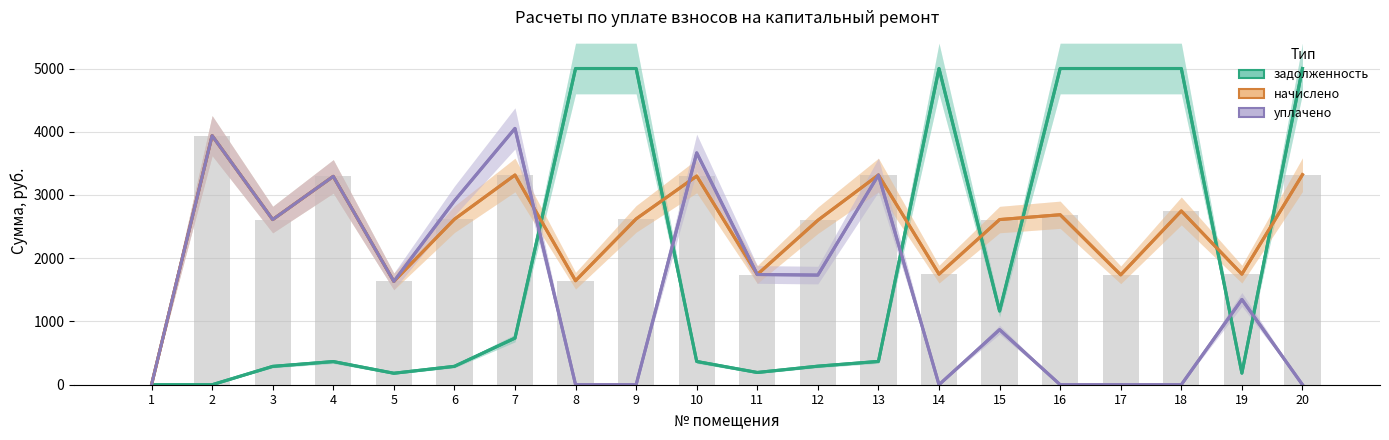

At how many categories does at least one series exceed 276?

19